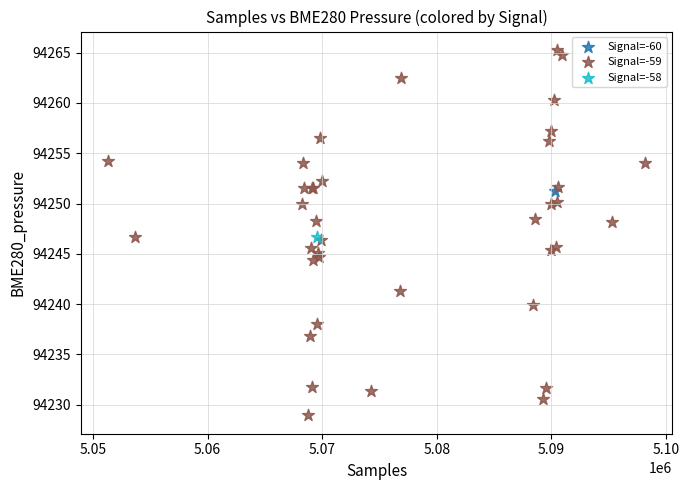

What are all the series names shown in the legend?

Signal=-60, Signal=-59, Signal=-58